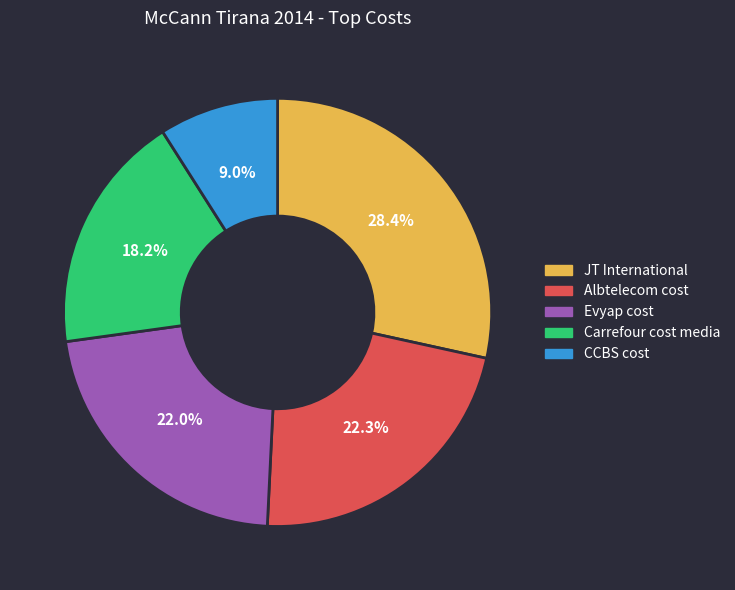

To the nearest percent, what is the difference between the largest and smallest slice percentages?

19%